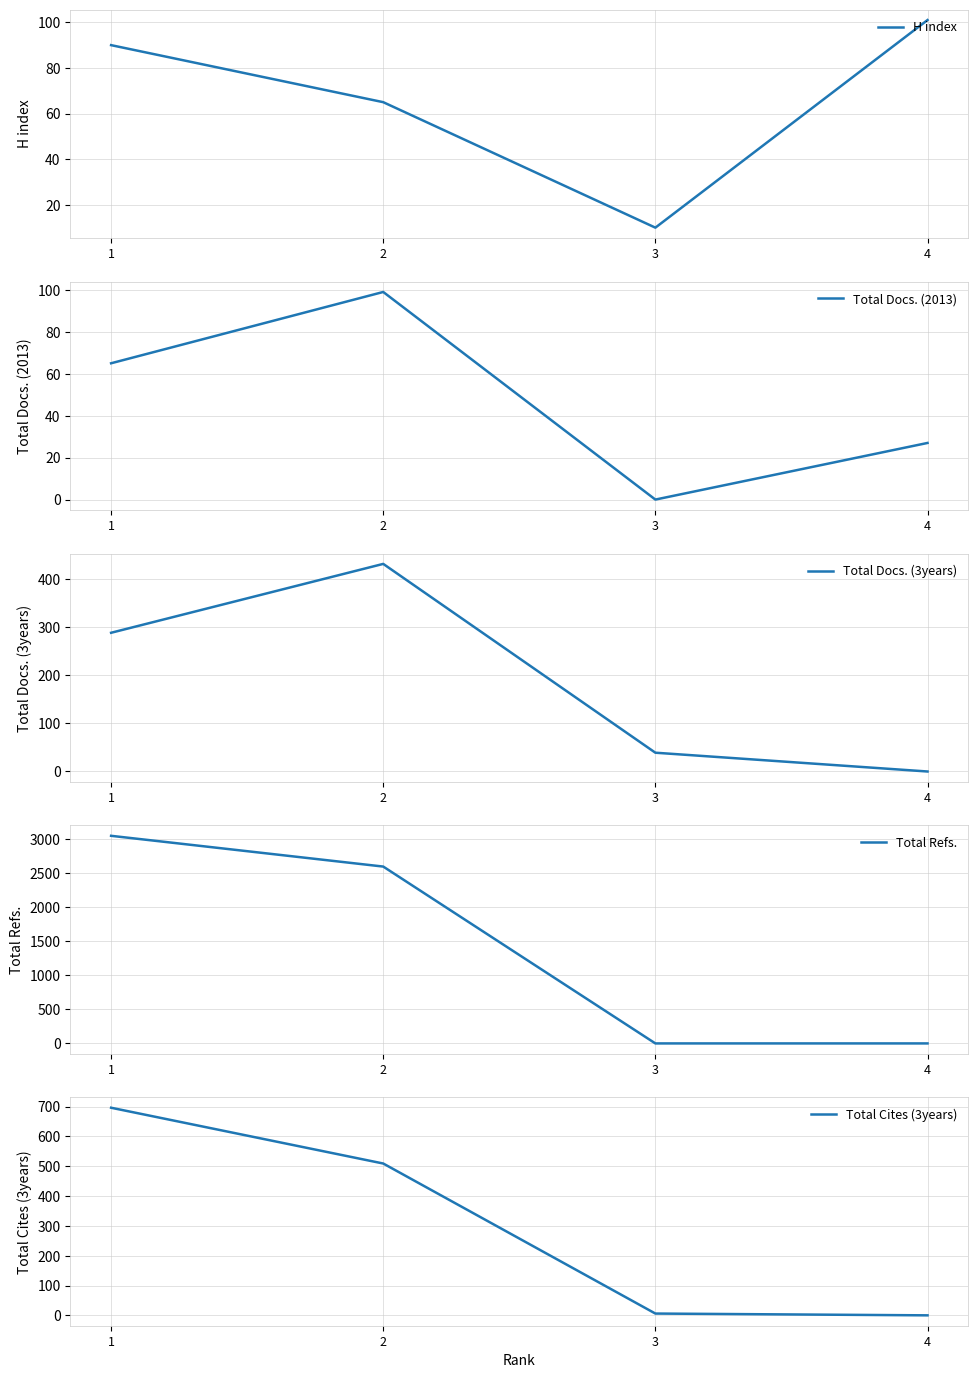

How many data points in Total Refs. are above 2599?

1